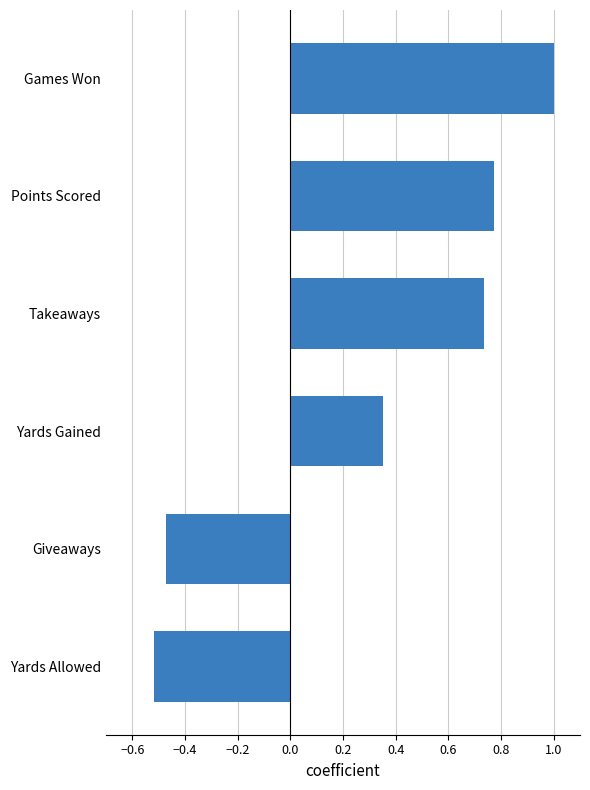

How many data points does each series have?

6